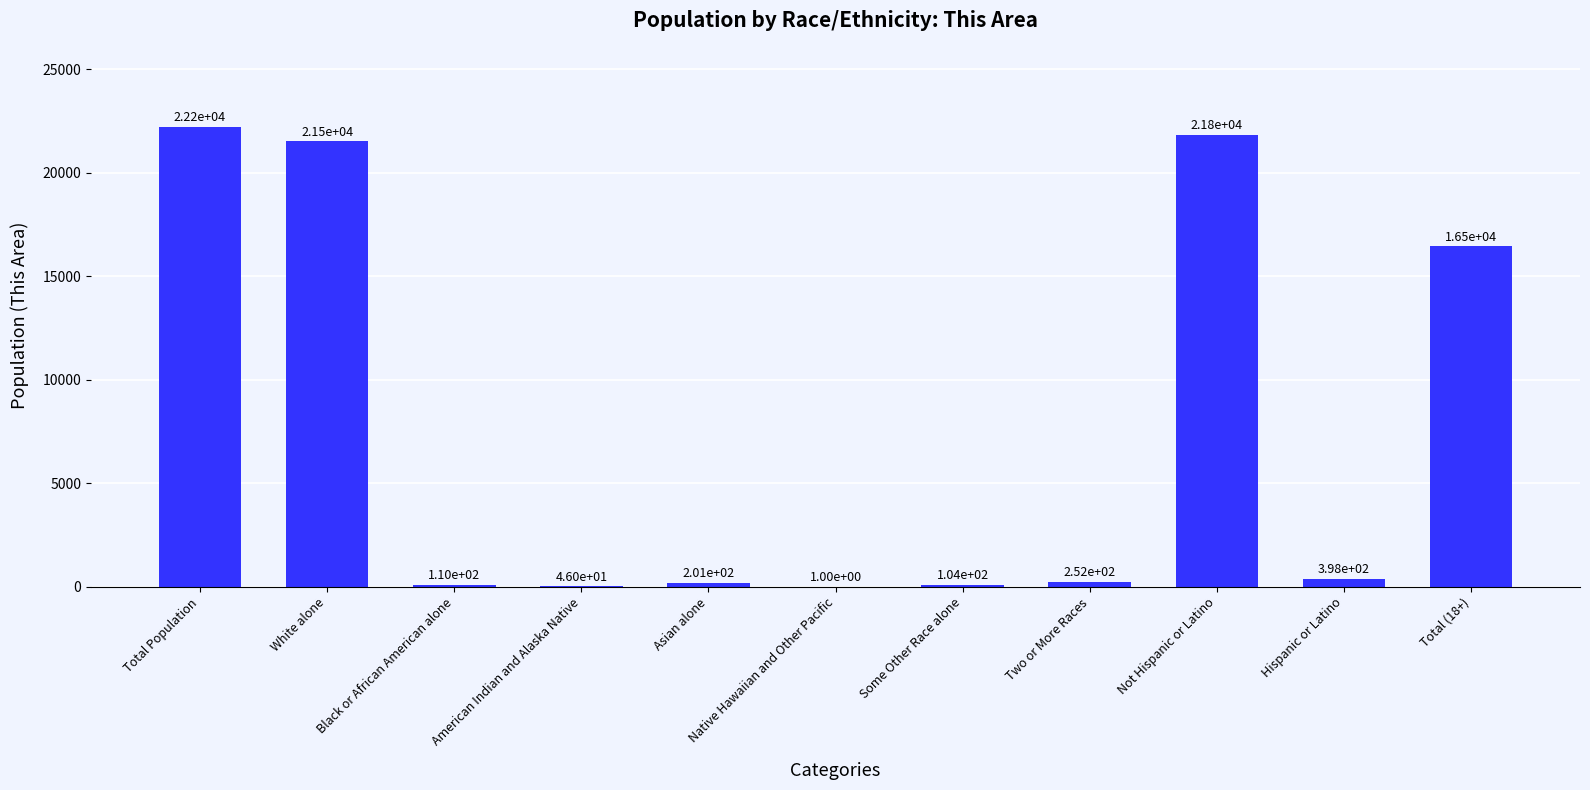

What is the change in value from Total Population to Hispanic or Latino?

-21830